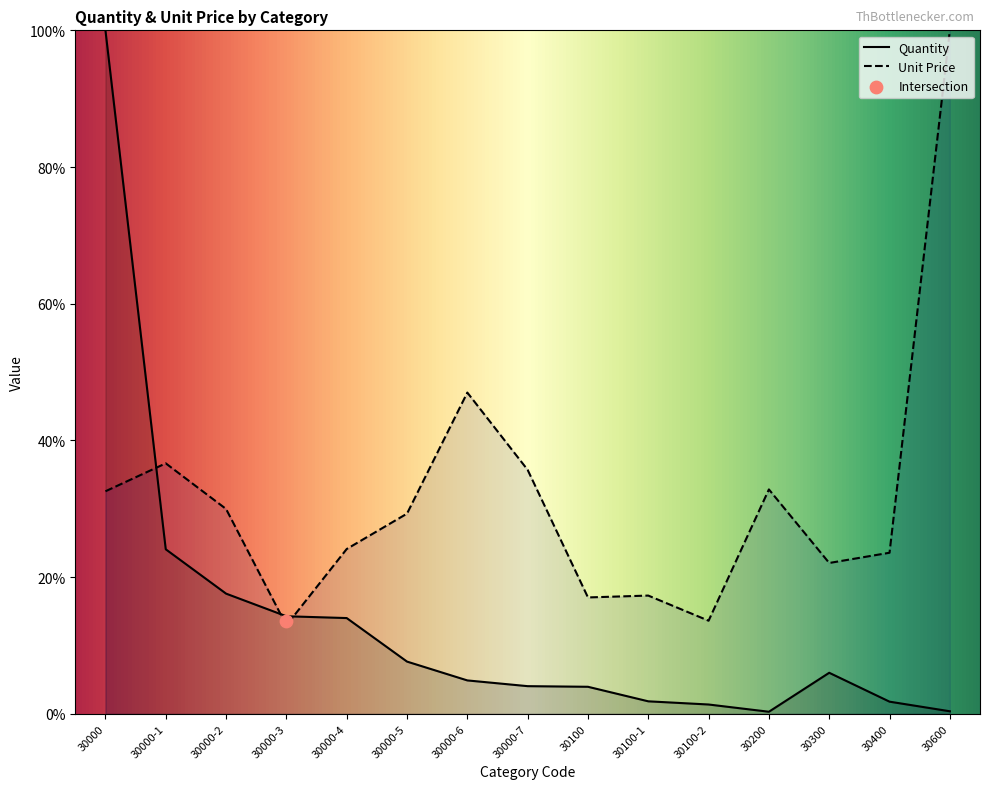

Which series has the largest total across all categories?

Unit Price